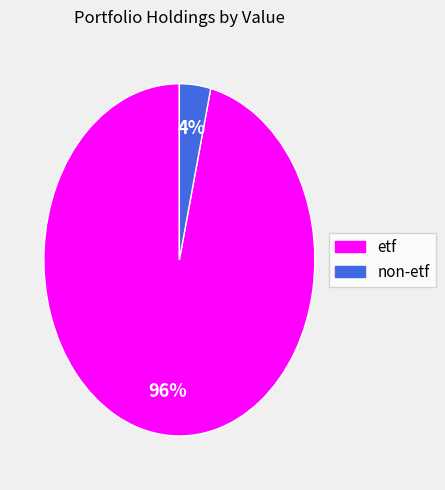

Does any single category account for the majority?

Yes